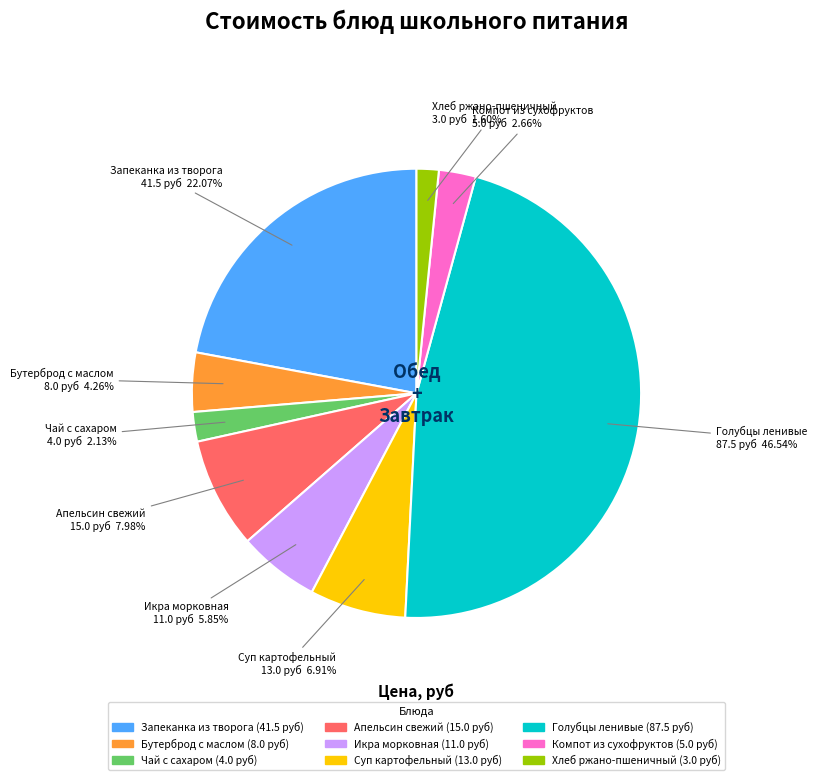

Count the number of slices in the pie.

9